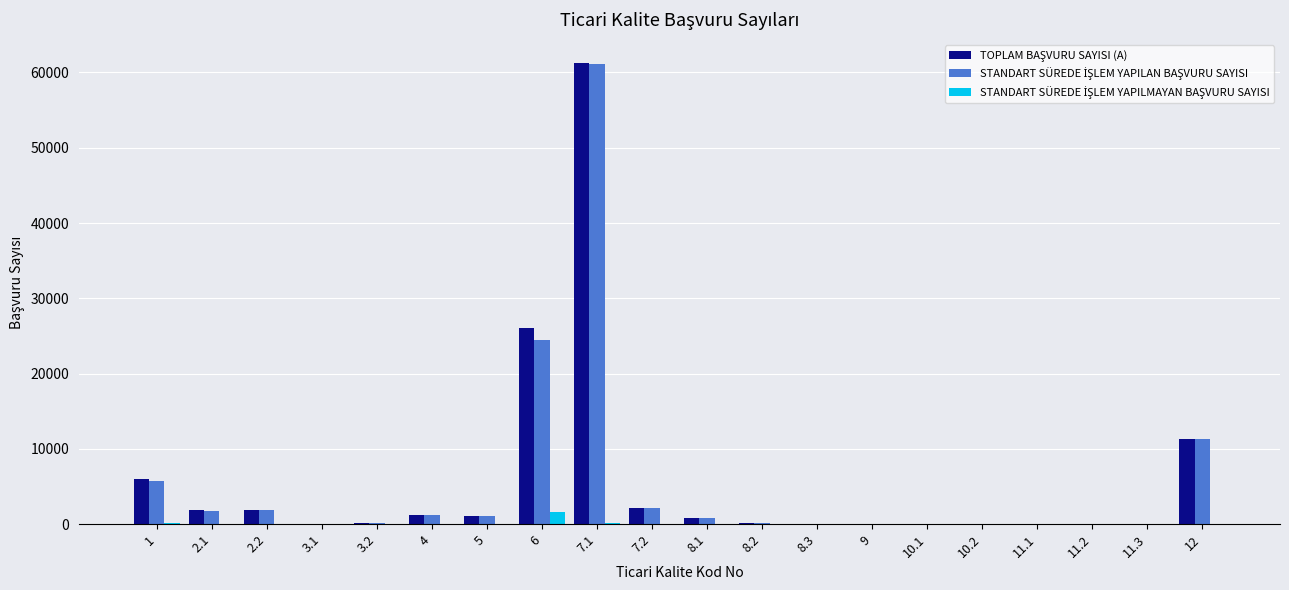

At which category is the sum across all series the highest?

7.1